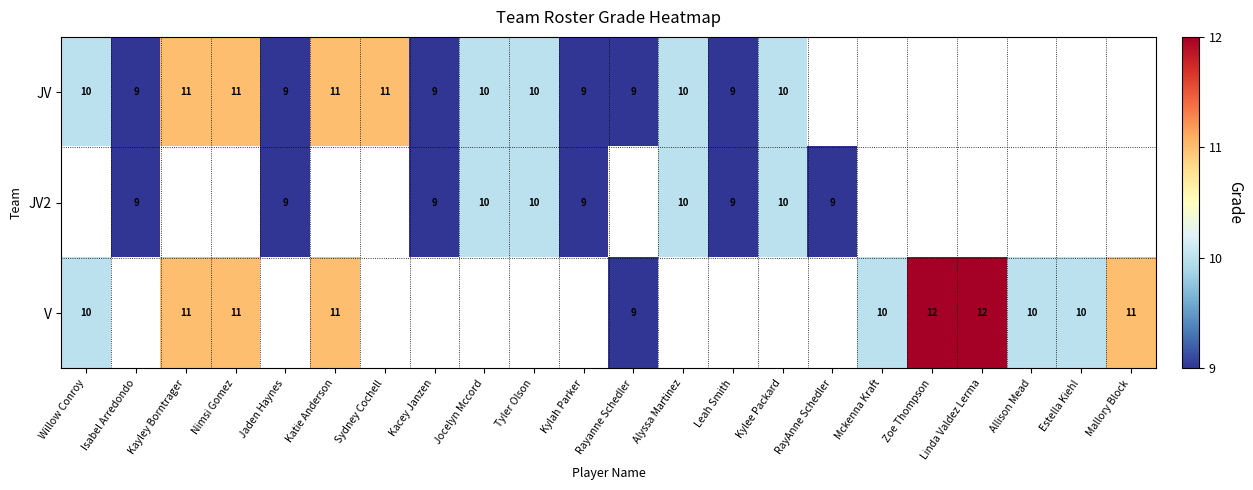

The V series shows 2.8 at Zoe Thompson. True or false?

False